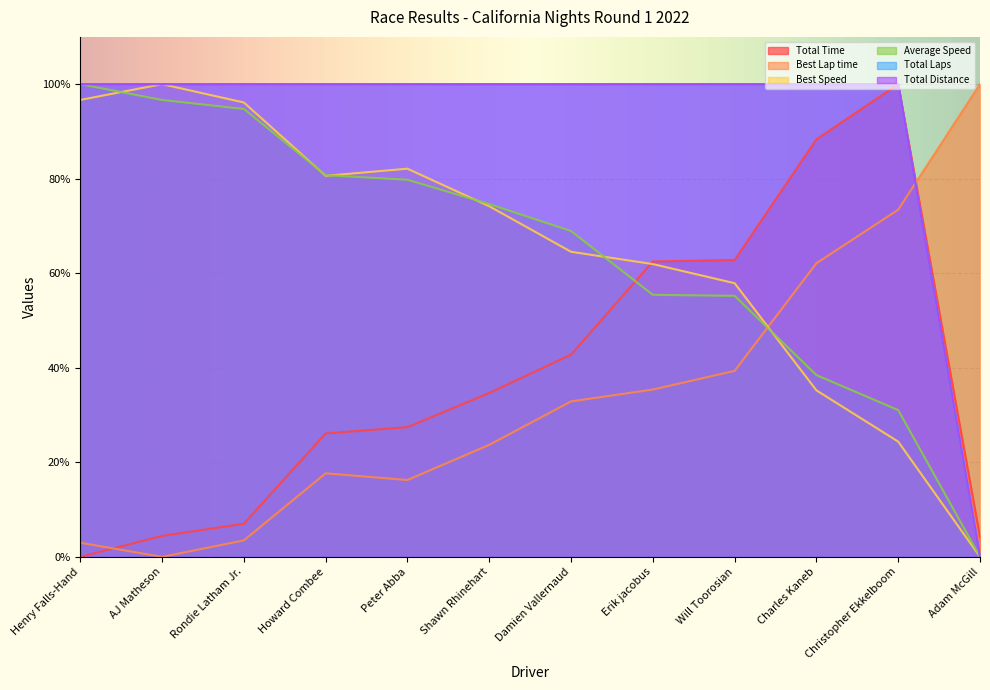

Rank the series at Erik jacobus from highest to lowest value.

Total Laps, Total Distance, Total Time, Best Speed, Average Speed, Best Lap time